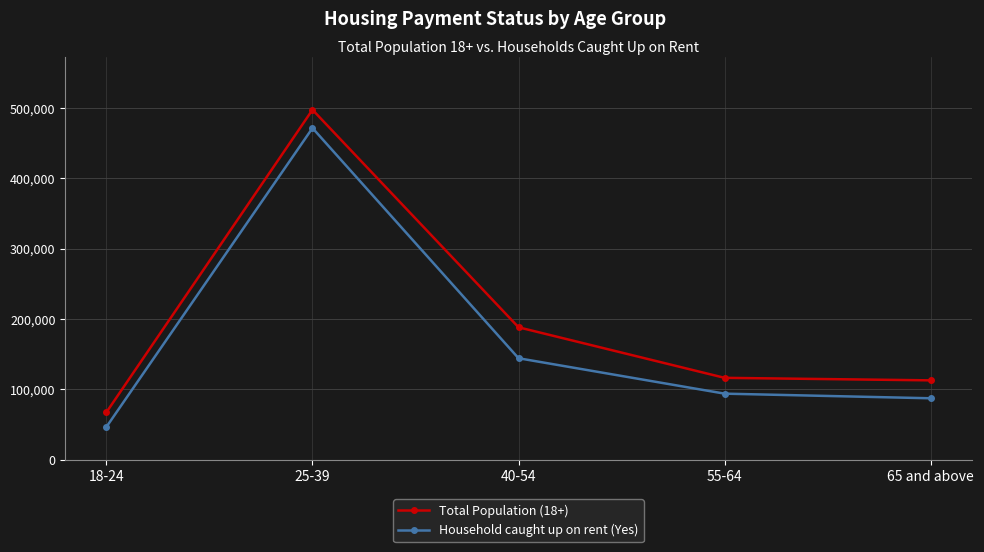

Reading left to right, list all the values displayed in this chart.

Total Population (18+): 18-24=67497	25-39=497571	40-54=188267	55-64=116410	65 and above=112836
Household caught up on rent (Yes): 18-24=46666	25-39=471563	40-54=144271	55-64=93928	65 and above=87352